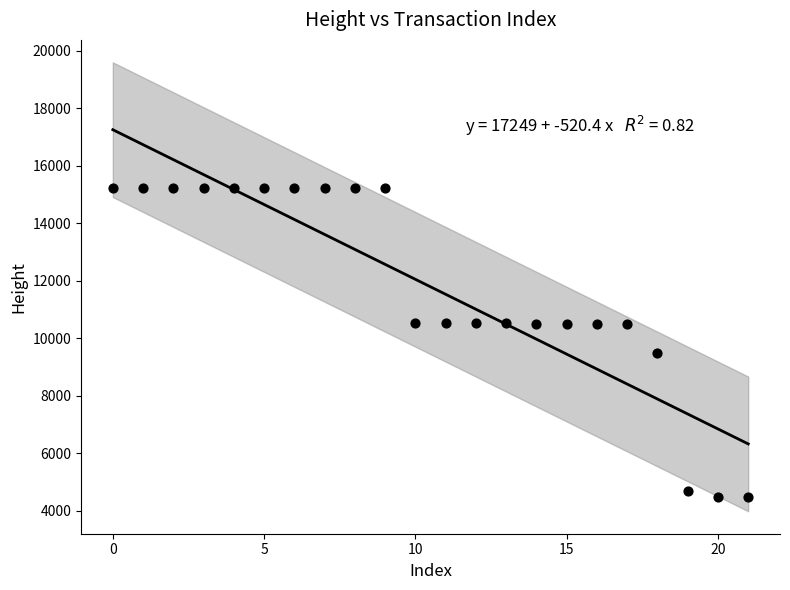

What is the range of Y values (max minus min)?

10748